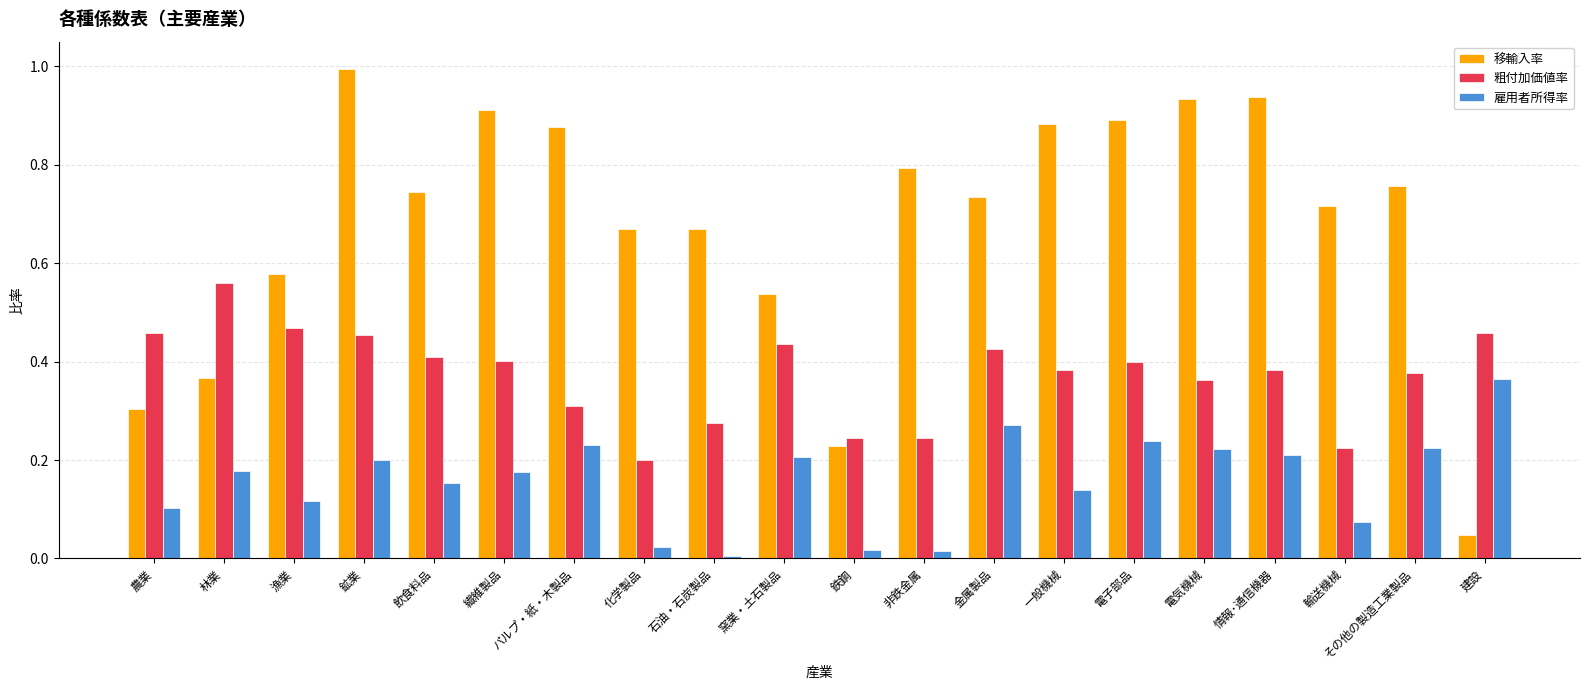

What is the label of the 16th bar from the left?

電気機械